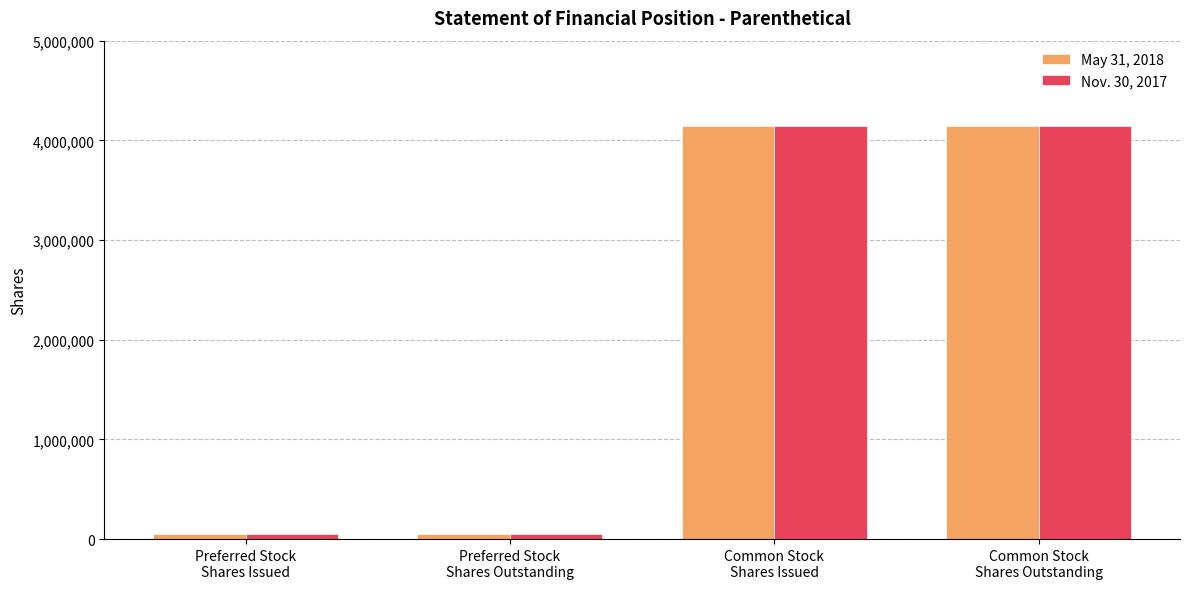

Reading left to right, list all the values displayed in this chart.

May 31, 2018: 50000	50000	4140750	4140750
Nov. 30, 2017: 50000	50000	4140750	4140750